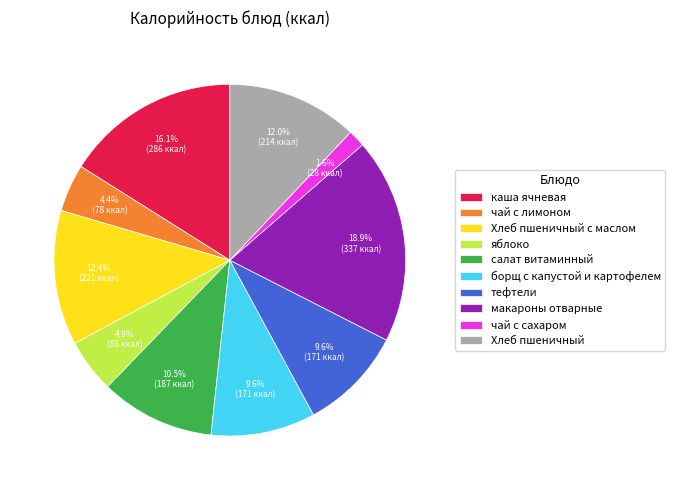

True or false: макароны отварные accounts for 19% of the total.

True